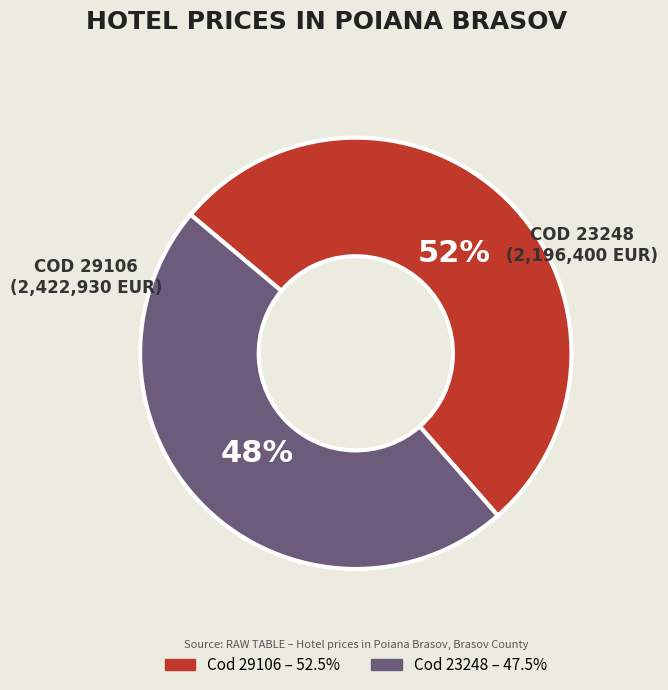

To the nearest percent, what is the average slice percentage?

50%